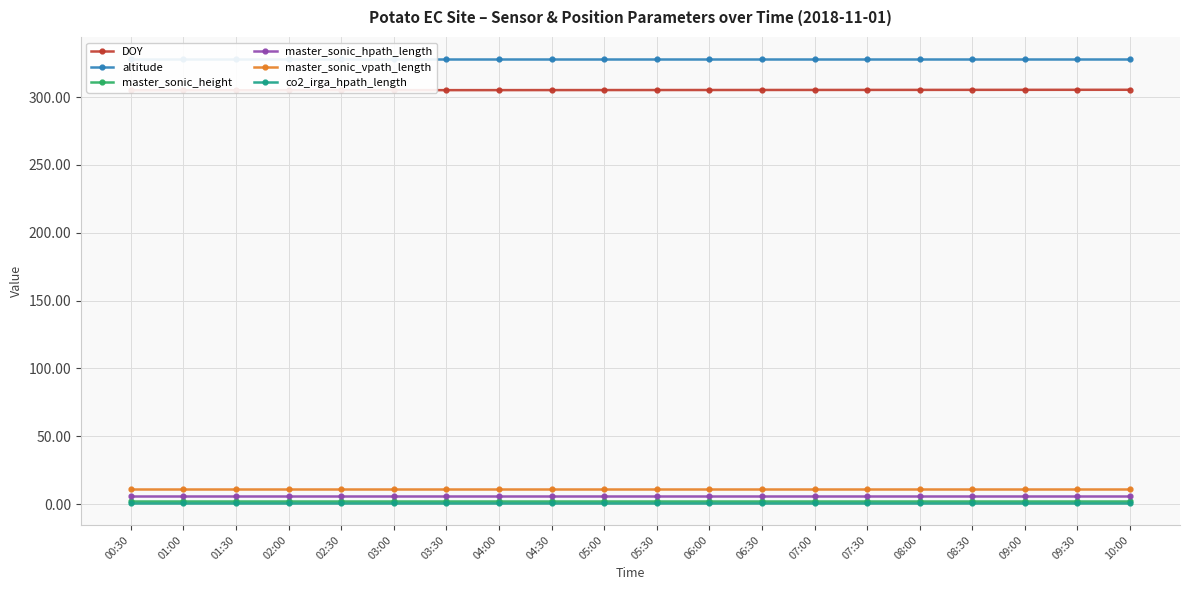

True or false: master_sonic_height and DOY cross at least once.

False